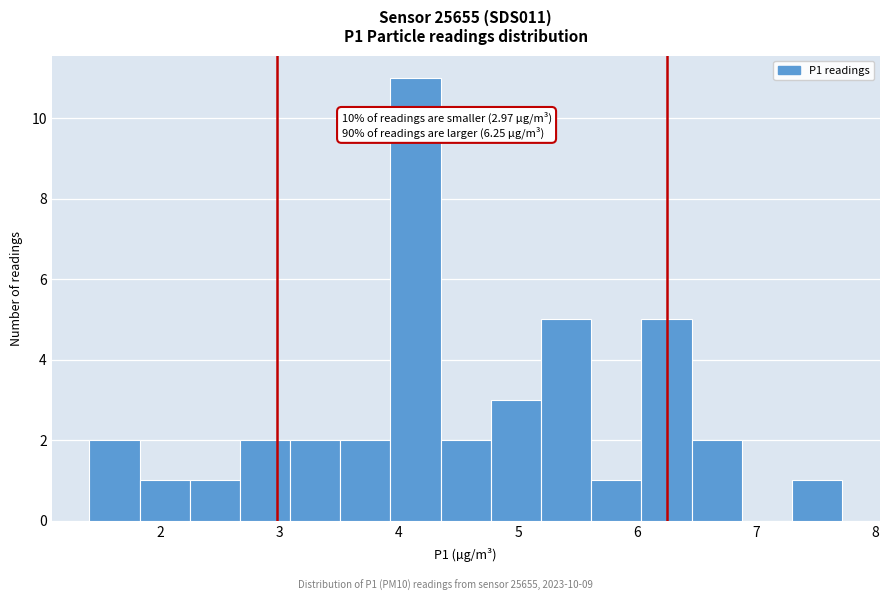

Over which range of the x-axis is the bar tallest?

3.9 to 4.3